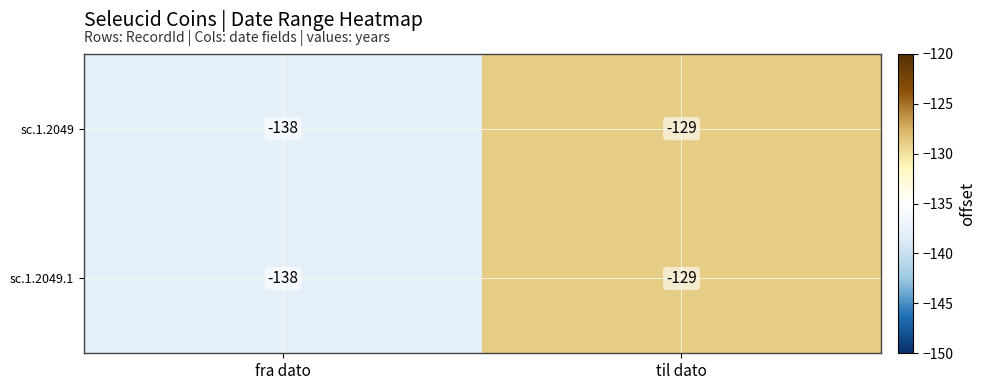

List the labels in order of sc.1.2049 value, largest first.

til dato, fra dato